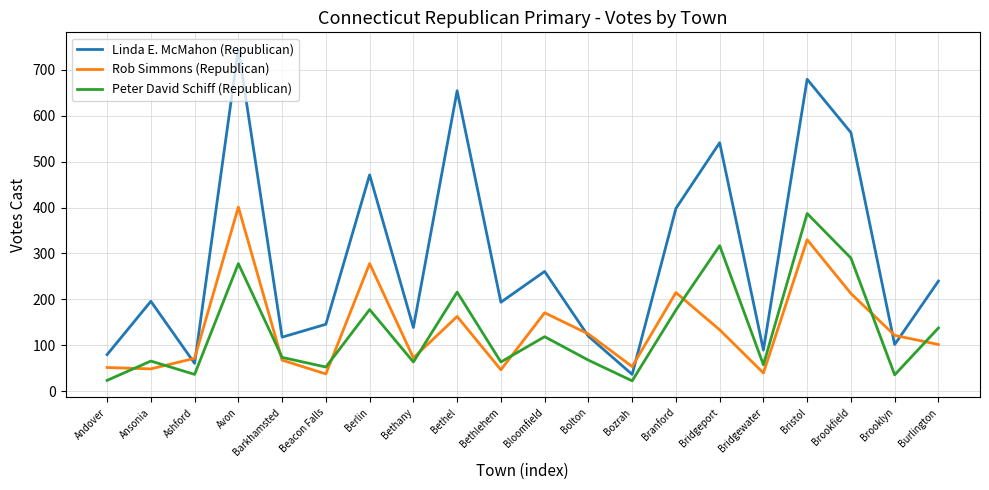

What position from the right is Ansonia?

19